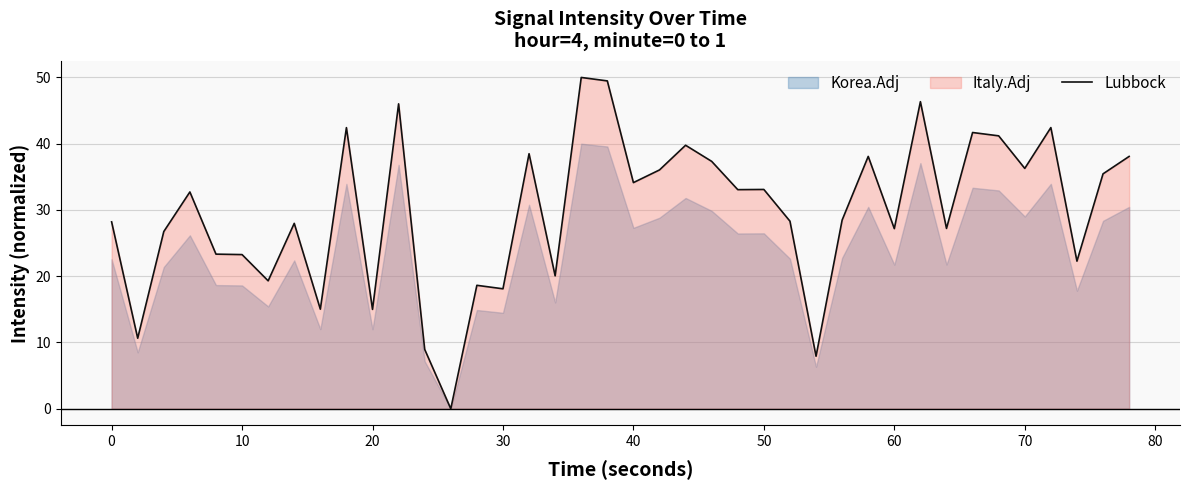

The Lubbock series shows 6.6 at 30. True or false?

False